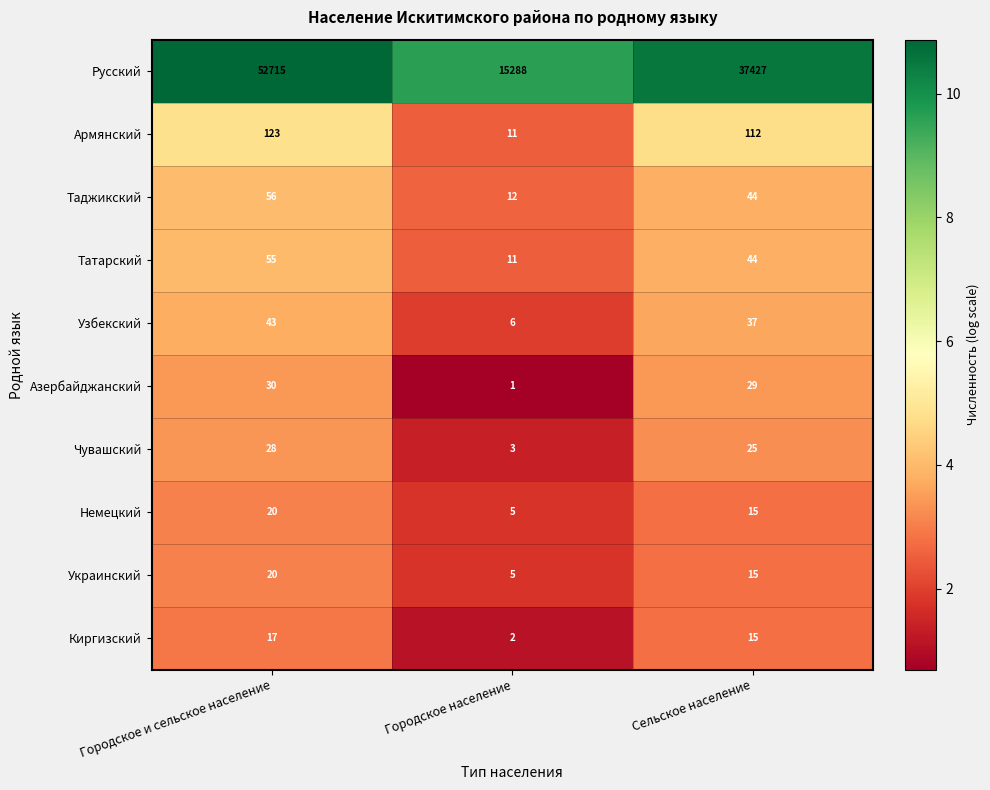

The Азербайджанский series shows 13 at Сельское население. True or false?

False